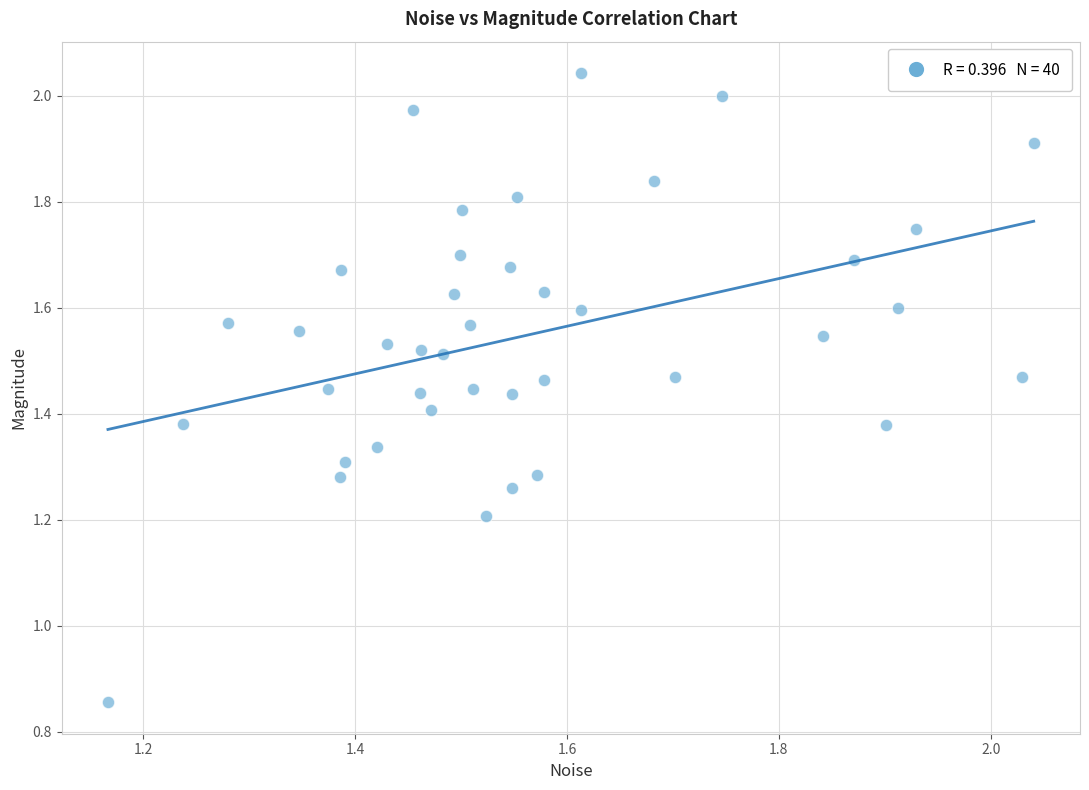

What is the range of Y values (max minus min)?

1.2